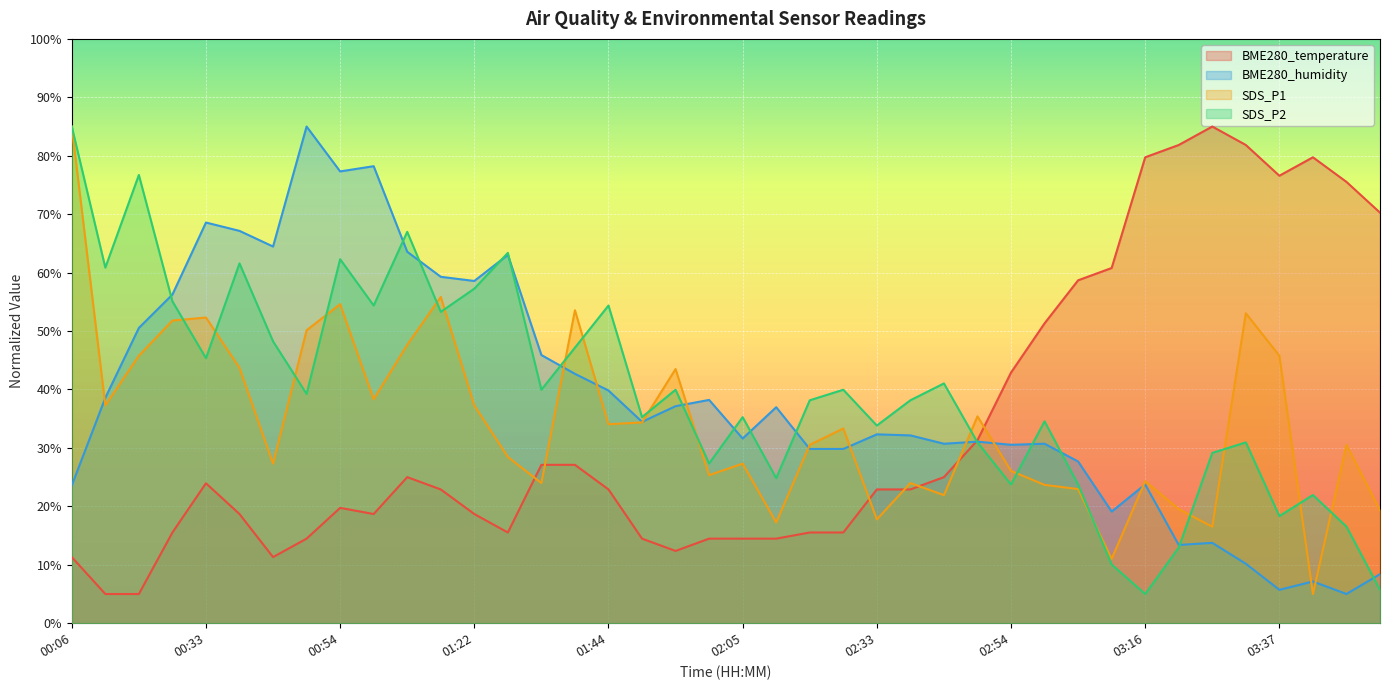

At which category is the sum across all series the highest?

00:54